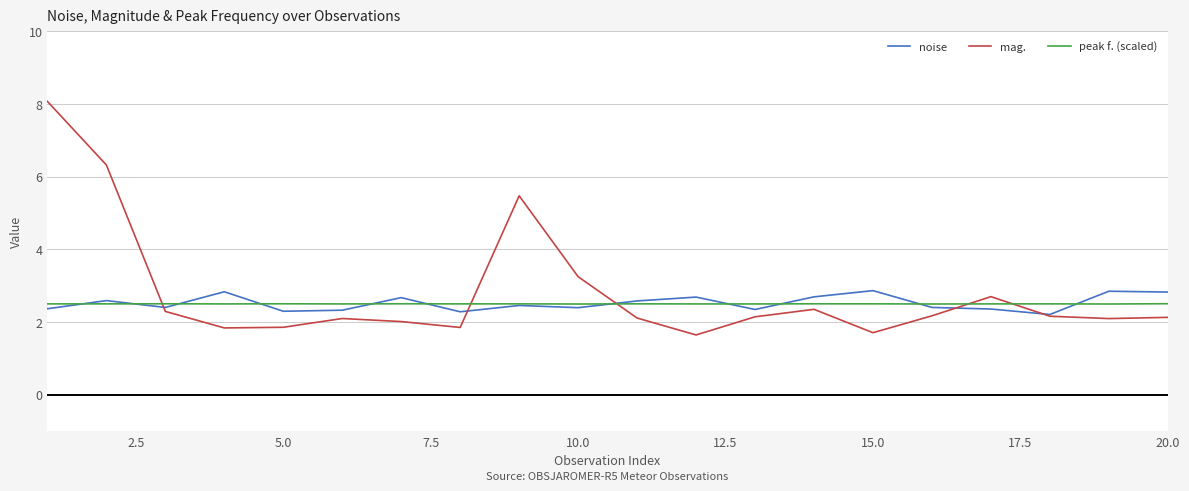

Which series has the largest range (max minus min)?

mag.